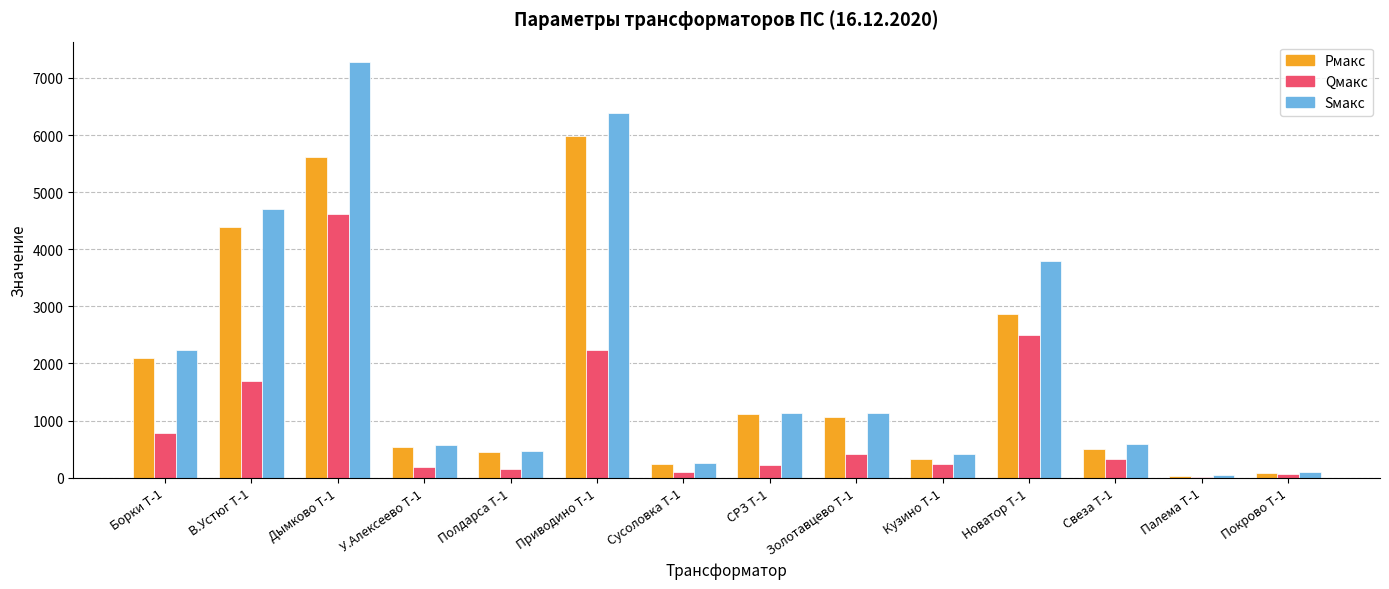

At which category is the sum across all series the highest?

Дымково Т-1